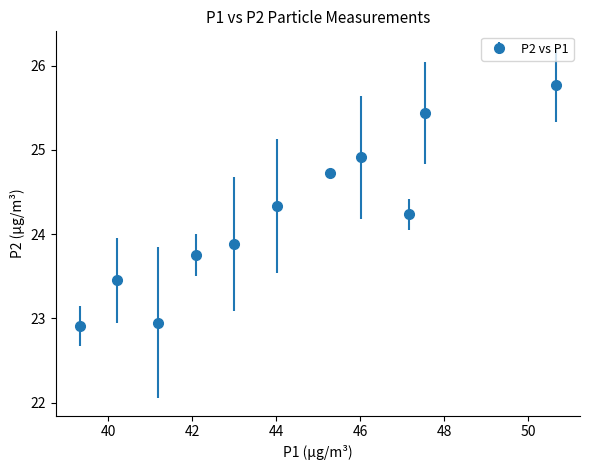

How many points are lower than both their immediate neighbors (excluding endpoints)?

2